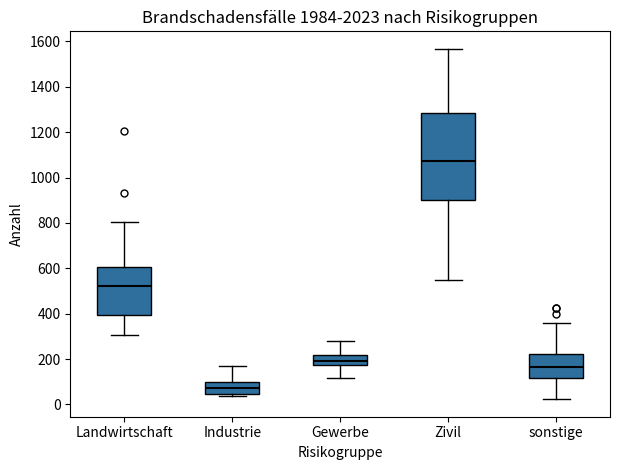

Comparing the boxes themselves (not the whiskers), which one is the tallest?

Zivil